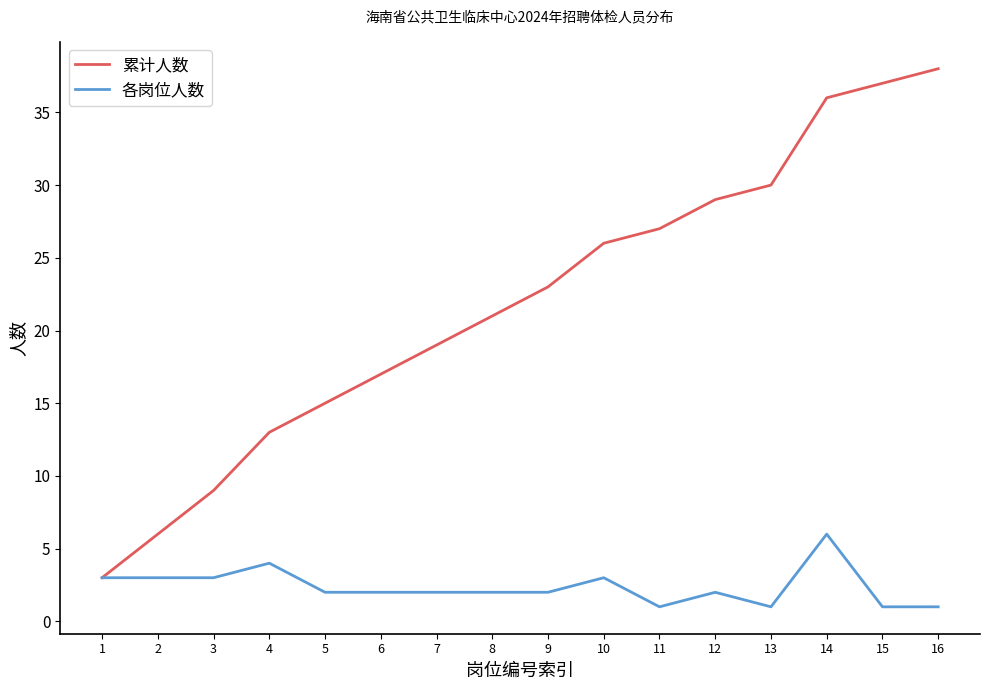

The 各岗位人数 series shows 2 at 6. True or false?

True